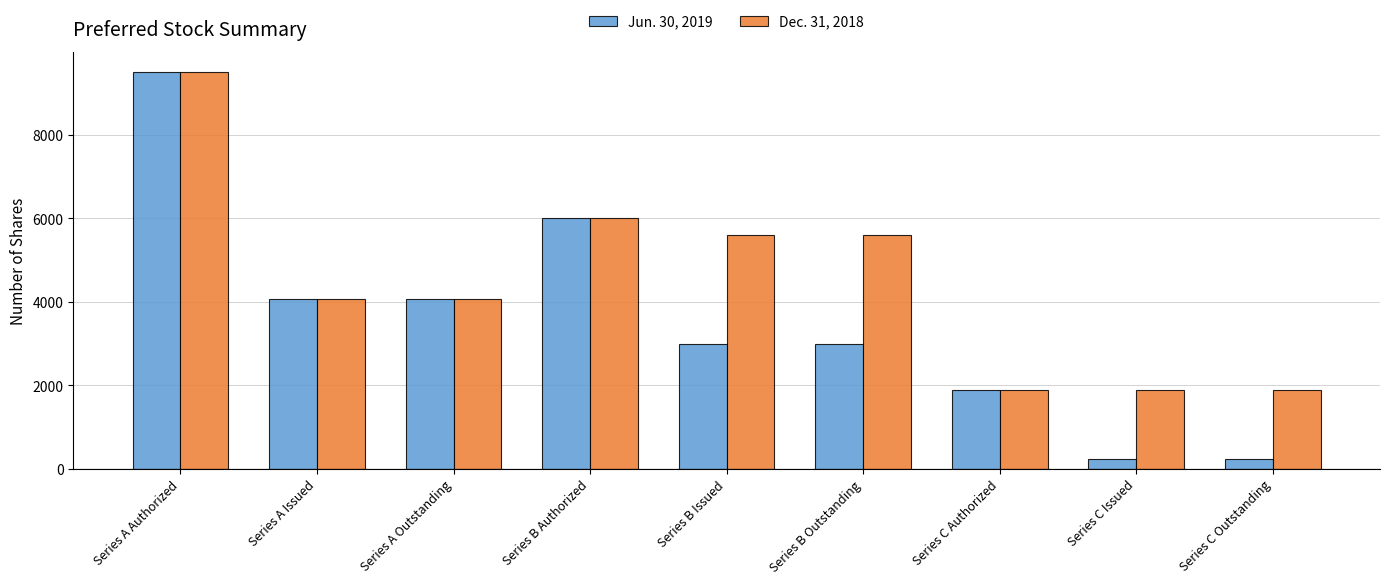

Which category has the highest value in the Dec. 31, 2018 series?

Series A Authorized